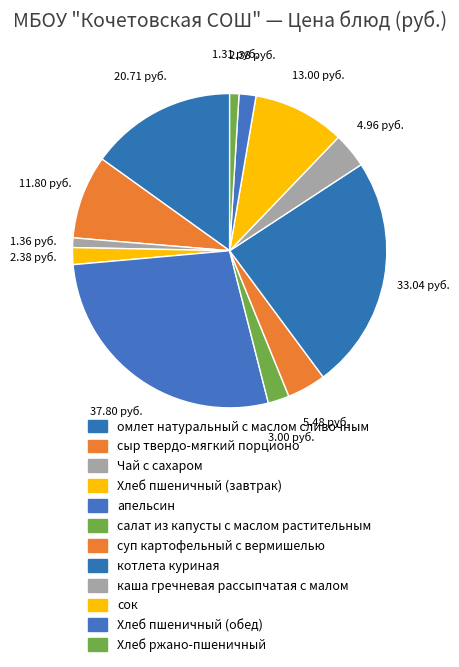

Between каша гречневая рассыпчатая с малом and котлета куриная, which is larger?

котлета куриная